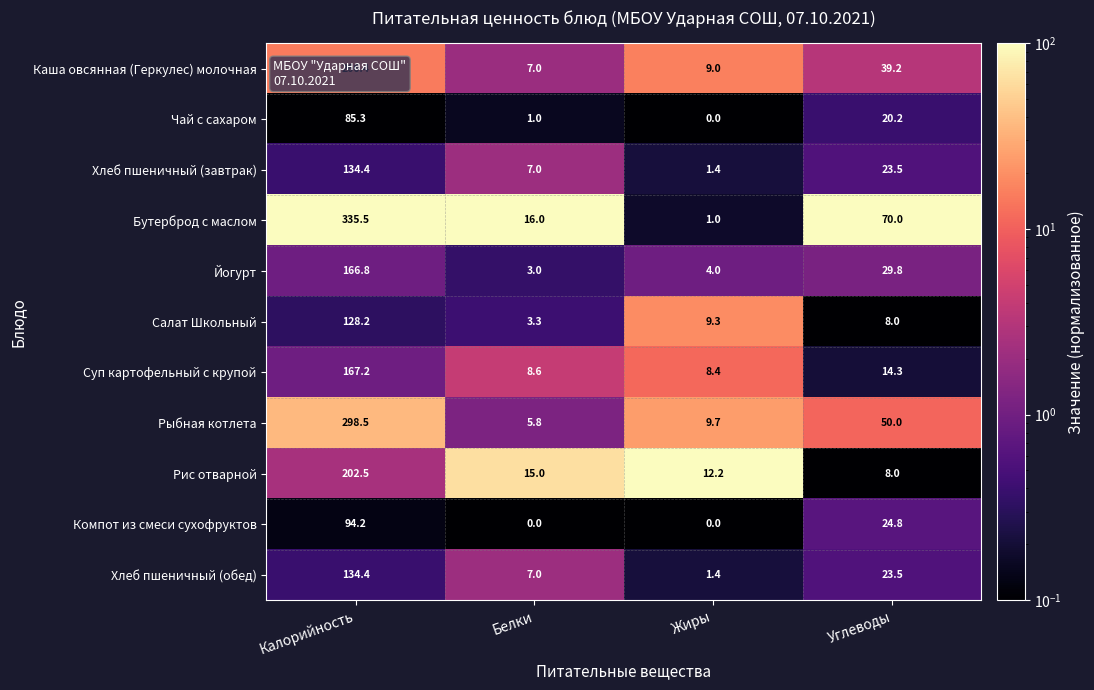

Is it true that Рис отварной equals 12.2 at Жиры?

True